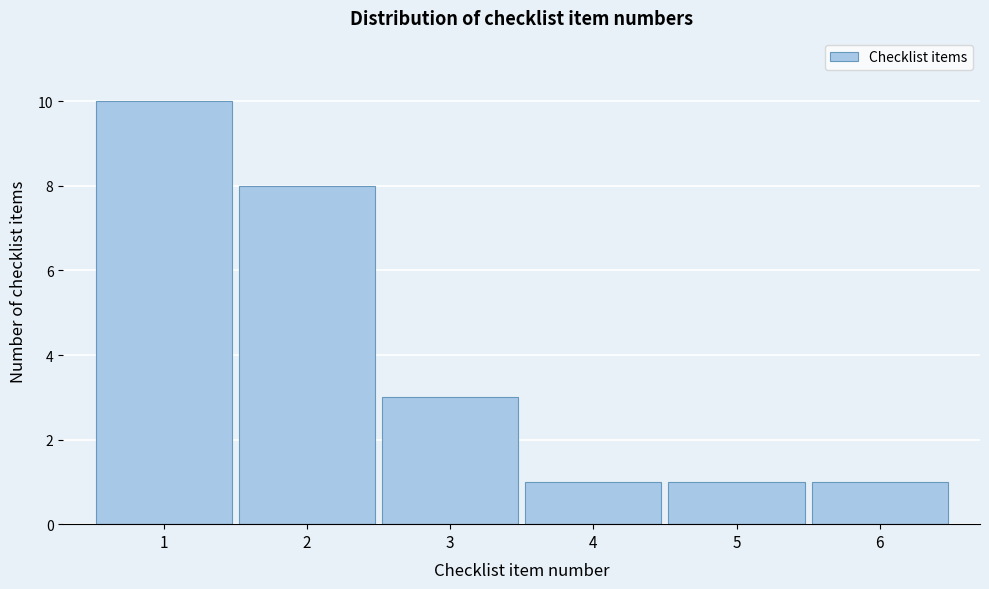

Which range on the x-axis has the tallest bar?

0.5 to 1.5